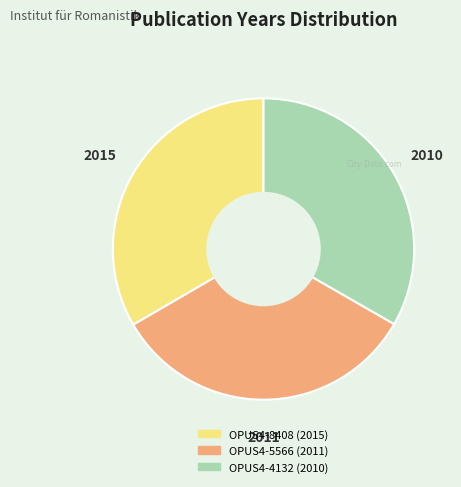

Is it true that OPUS4-4132 is 20% of the pie?

False